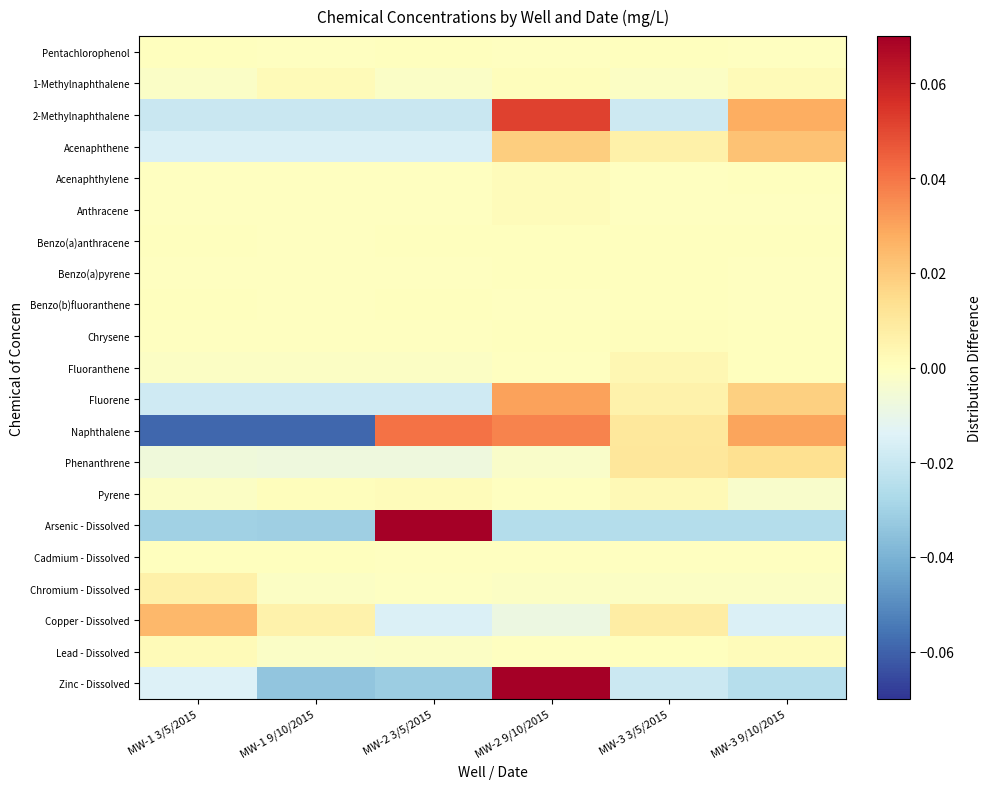

Reading left to right, extract all data points from this chart.

Pentachlorophenol: MW-1 3/5/2015=0.0	MW-1 9/10/2015=-0.0	MW-2 3/5/2015=0.0	MW-2 9/10/2015=-0.0	MW-3 3/5/2015=0.0	MW-3 9/10/2015=-0.0
1-Methylnaphthalene: MW-1 3/5/2015=-0.0	MW-1 9/10/2015=0.0	MW-2 3/5/2015=-0.0	MW-2 9/10/2015=0.0	MW-3 3/5/2015=-0.0	MW-3 9/10/2015=0.0
2-Methylnaphthalene: MW-1 3/5/2015=-0.0	MW-1 9/10/2015=-0.0	MW-2 3/5/2015=-0.0	MW-2 9/10/2015=0.1	MW-3 3/5/2015=-0.0	MW-3 9/10/2015=0.0
Acenaphthene: MW-1 3/5/2015=-0.0	MW-1 9/10/2015=-0.0	MW-2 3/5/2015=-0.0	MW-2 9/10/2015=0.0	MW-3 3/5/2015=0.0	MW-3 9/10/2015=0.0
Acenaphthylene: MW-1 3/5/2015=-0.0	MW-1 9/10/2015=-0.0	MW-2 3/5/2015=-0.0	MW-2 9/10/2015=0.0	MW-3 3/5/2015=-0.0	MW-3 9/10/2015=0.0
Anthracene: MW-1 3/5/2015=-0.0	MW-1 9/10/2015=-0.0	MW-2 3/5/2015=-0.0	MW-2 9/10/2015=0.0	MW-3 3/5/2015=-0.0	MW-3 9/10/2015=-0.0
Benzo(a)anthracene: MW-1 3/5/2015=0.0	MW-1 9/10/2015=-0.0	MW-2 3/5/2015=0.0	MW-2 9/10/2015=0.0	MW-3 3/5/2015=0.0	MW-3 9/10/2015=0.0
Benzo(a)pyrene: MW-1 3/5/2015=-0.0	MW-1 9/10/2015=-0.0	MW-2 3/5/2015=-0.0	MW-2 9/10/2015=0.0	MW-3 3/5/2015=0.0	MW-3 9/10/2015=-0.0
Benzo(b)fluoranthene: MW-1 3/5/2015=0.0	MW-1 9/10/2015=-0.0	MW-2 3/5/2015=0.0	MW-2 9/10/2015=-0.0	MW-3 3/5/2015=0.0	MW-3 9/10/2015=-0.0
Chrysene: MW-1 3/5/2015=-0.0	MW-1 9/10/2015=-0.0	MW-2 3/5/2015=-0.0	MW-2 9/10/2015=0.0	MW-3 3/5/2015=0.0	MW-3 9/10/2015=0.0
Fluoranthene: MW-1 3/5/2015=-0.0	MW-1 9/10/2015=-0.0	MW-2 3/5/2015=-0.0	MW-2 9/10/2015=-0.0	MW-3 3/5/2015=0.0	MW-3 9/10/2015=0.0
Fluorene: MW-1 3/5/2015=-0.0	MW-1 9/10/2015=-0.0	MW-2 3/5/2015=-0.0	MW-2 9/10/2015=0.0	MW-3 3/5/2015=0.0	MW-3 9/10/2015=0.0
Naphthalene: MW-1 3/5/2015=-0.1	MW-1 9/10/2015=-0.1	MW-2 3/5/2015=0.0	MW-2 9/10/2015=0.0	MW-3 3/5/2015=0.0	MW-3 9/10/2015=0.0
Phenanthrene: MW-1 3/5/2015=-0.0	MW-1 9/10/2015=-0.0	MW-2 3/5/2015=-0.0	MW-2 9/10/2015=-0.0	MW-3 3/5/2015=0.0	MW-3 9/10/2015=0.0
Pyrene: MW-1 3/5/2015=-0.0	MW-1 9/10/2015=0.0	MW-2 3/5/2015=0.0	MW-2 9/10/2015=-0.0	MW-3 3/5/2015=0.0	MW-3 9/10/2015=-0.0
Arsenic - Dissolved: MW-1 3/5/2015=-0.0	MW-1 9/10/2015=-0.0	MW-2 3/5/2015=0.1	MW-2 9/10/2015=-0.0	MW-3 3/5/2015=-0.0	MW-3 9/10/2015=-0.0
Cadmium - Dissolved: MW-1 3/5/2015=0.0	MW-1 9/10/2015=0.0	MW-2 3/5/2015=-0.0	MW-2 9/10/2015=-0.0	MW-3 3/5/2015=-0.0	MW-3 9/10/2015=-0.0
Chromium - Dissolved: MW-1 3/5/2015=0.0	MW-1 9/10/2015=-0.0	MW-2 3/5/2015=-0.0	MW-2 9/10/2015=-0.0	MW-3 3/5/2015=-0.0	MW-3 9/10/2015=-0.0
Copper - Dissolved: MW-1 3/5/2015=0.0	MW-1 9/10/2015=0.0	MW-2 3/5/2015=-0.0	MW-2 9/10/2015=-0.0	MW-3 3/5/2015=0.0	MW-3 9/10/2015=-0.0
Lead - Dissolved: MW-1 3/5/2015=0.0	MW-1 9/10/2015=-0.0	MW-2 3/5/2015=-0.0	MW-2 9/10/2015=-0.0	MW-3 3/5/2015=0.0	MW-3 9/10/2015=0.0
Zinc - Dissolved: MW-1 3/5/2015=-0.0	MW-1 9/10/2015=-0.0	MW-2 3/5/2015=-0.0	MW-2 9/10/2015=0.1	MW-3 3/5/2015=-0.0	MW-3 9/10/2015=-0.0